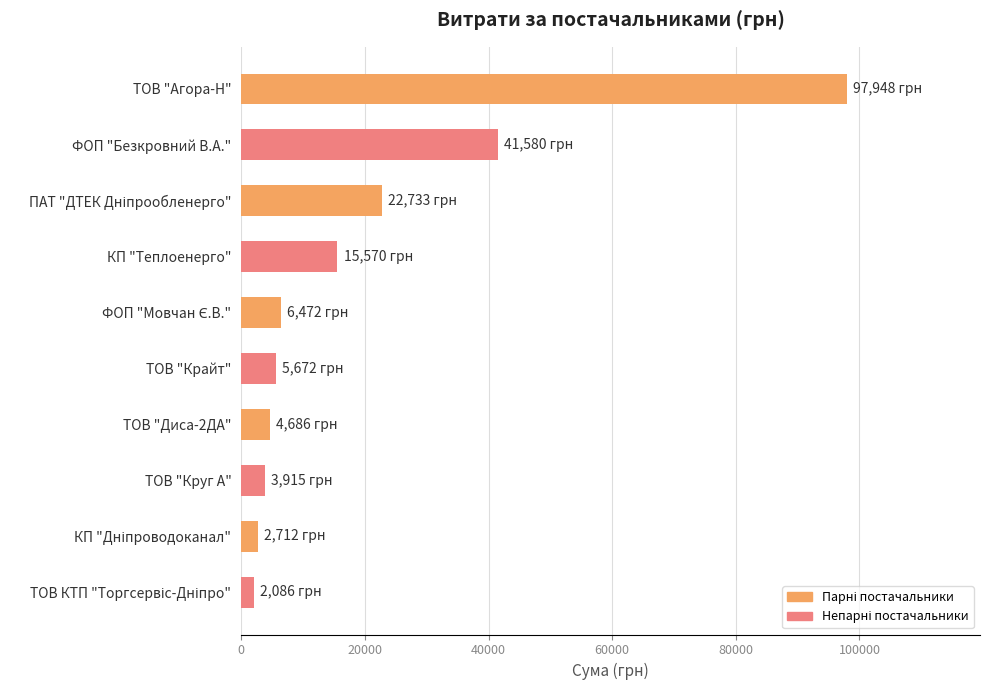

Reading top to bottom, transcribe all the data shown in this chart.

97947.6	41580.0	22733.0	15570.0	6472.4	5671.6	4686.0	3914.5	2712.0	2085.7